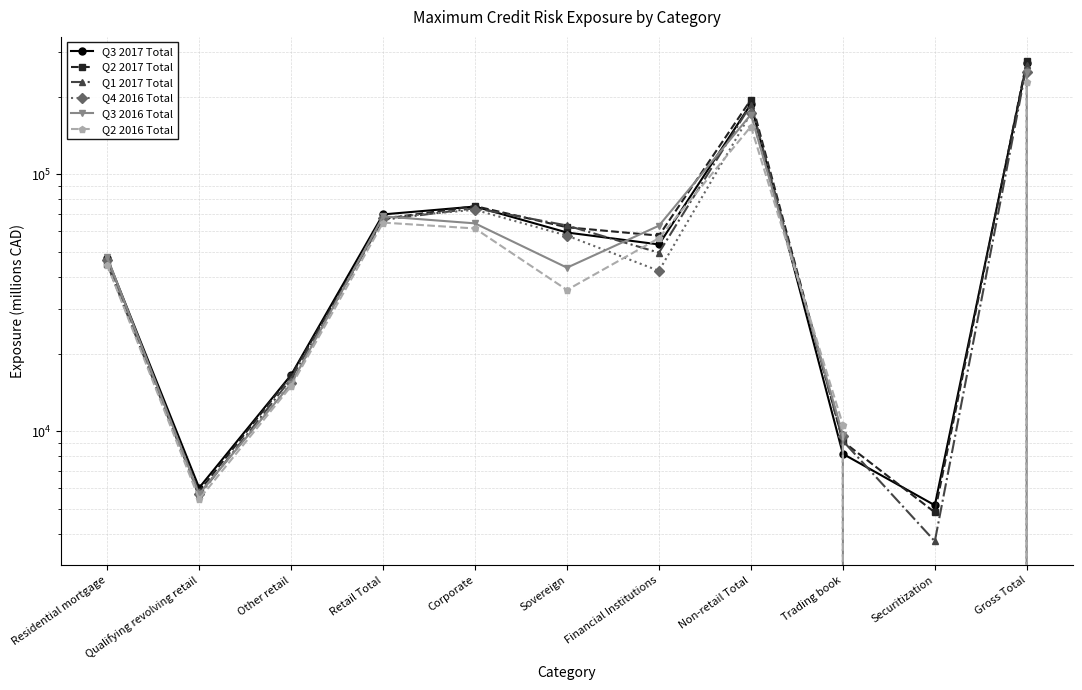

True or false: Q4 2016 Total has a value of 72707 at Corporate.

True